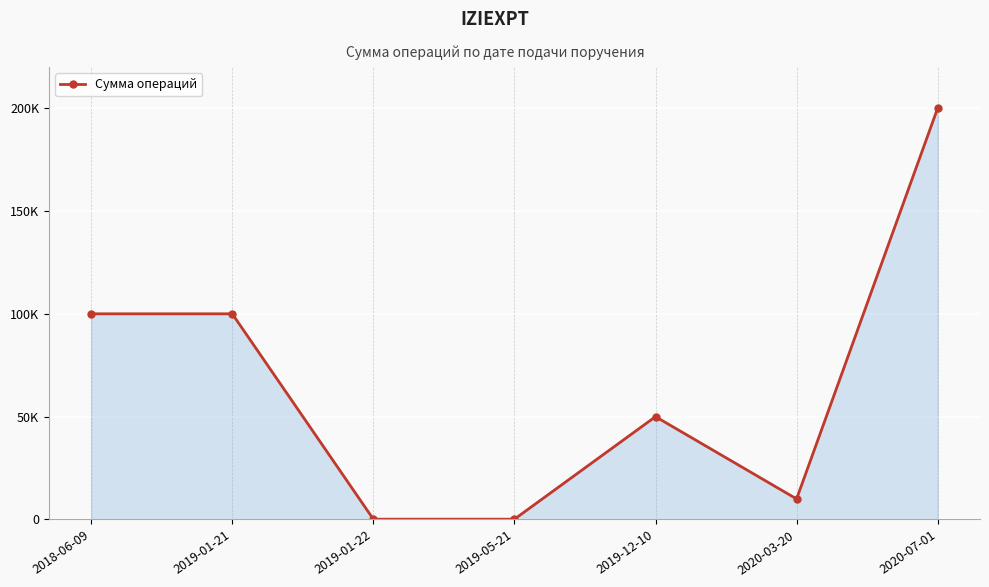

What is the sum of all values?

460298